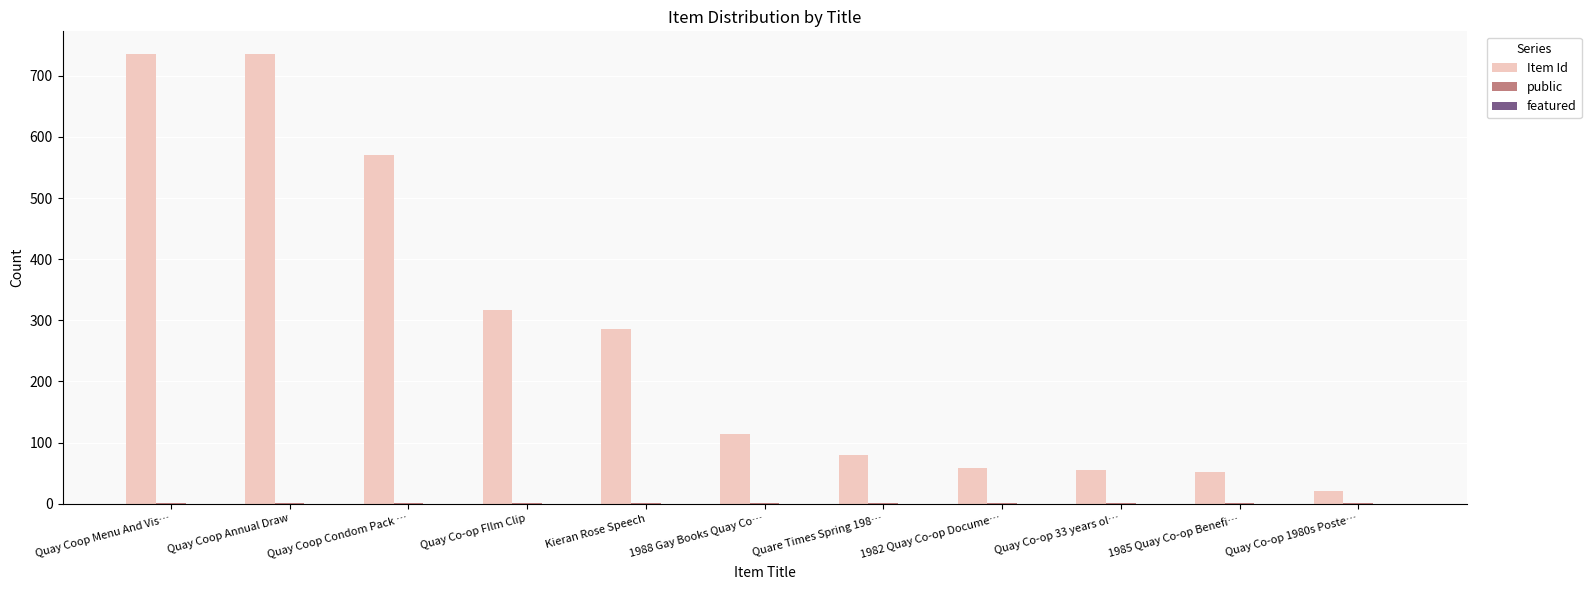

Which series has the largest total across all categories?

Item Id